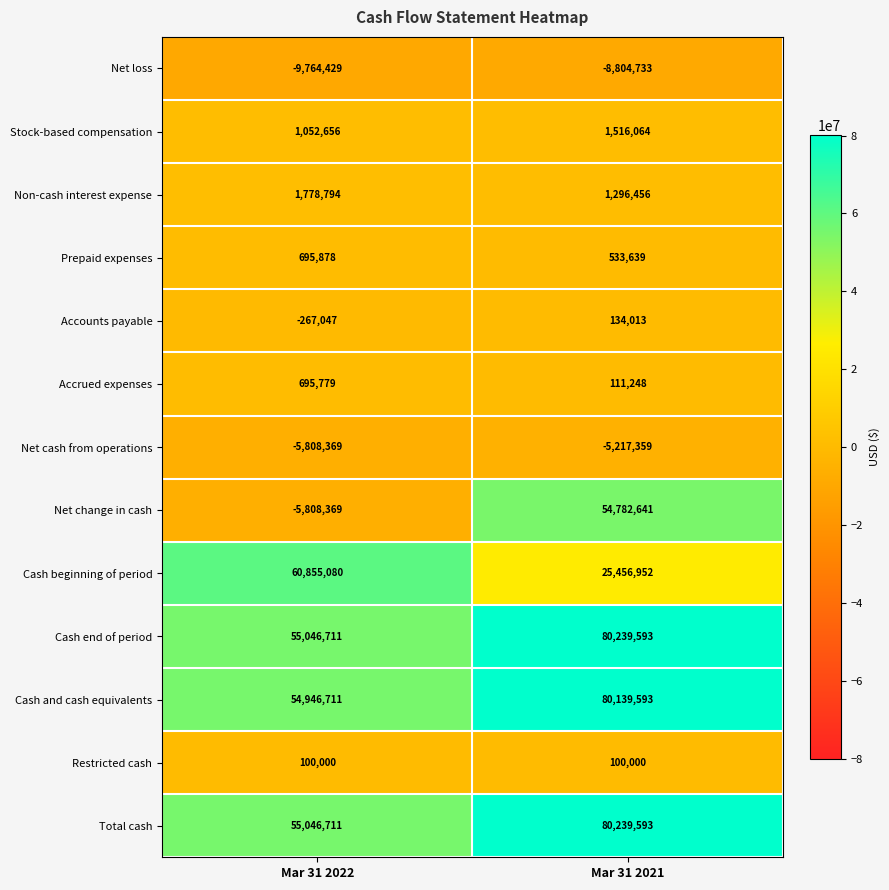

Which category has the highest value across all series?

Mar 31 2021